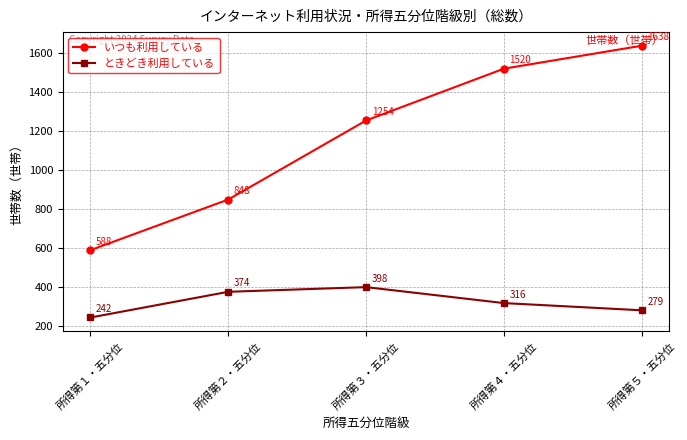

What is the difference between the ときどき利用している values at 所得第５・五分位 and 所得第３・五分位?

119